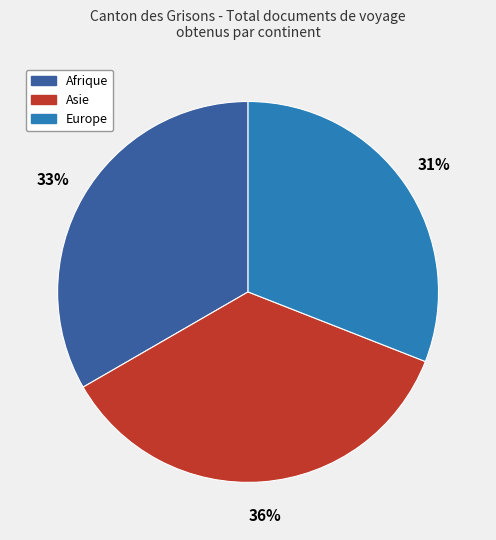

Count the number of slices in the pie.

3